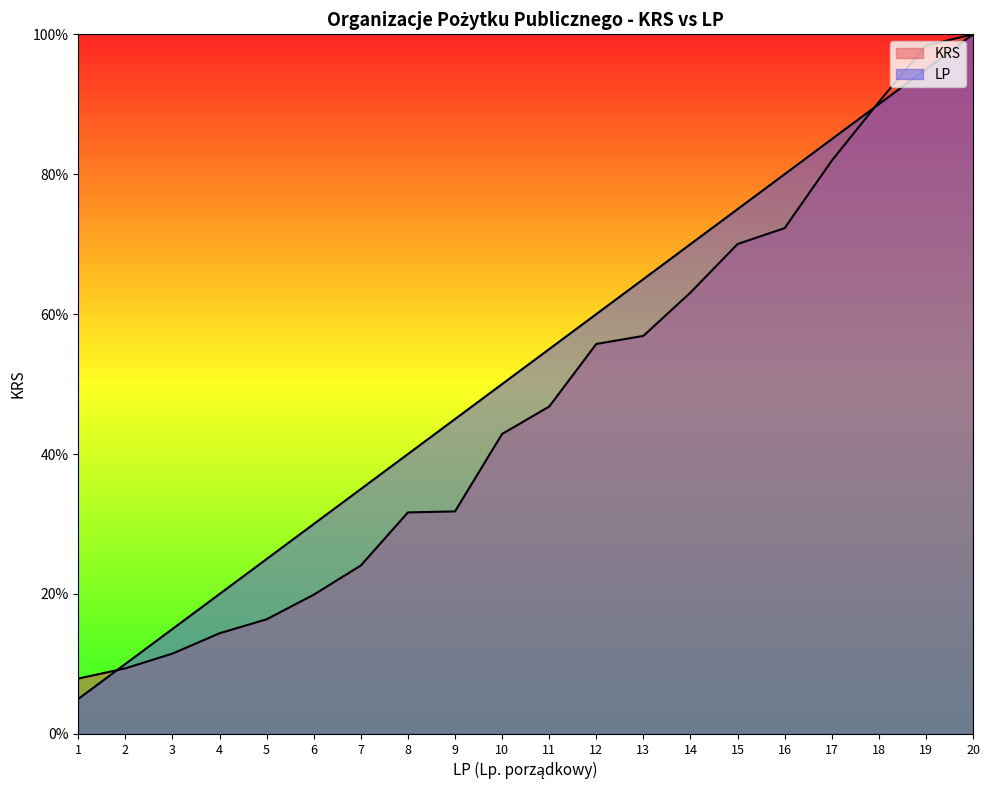

Which series has the largest total across all categories?

LP